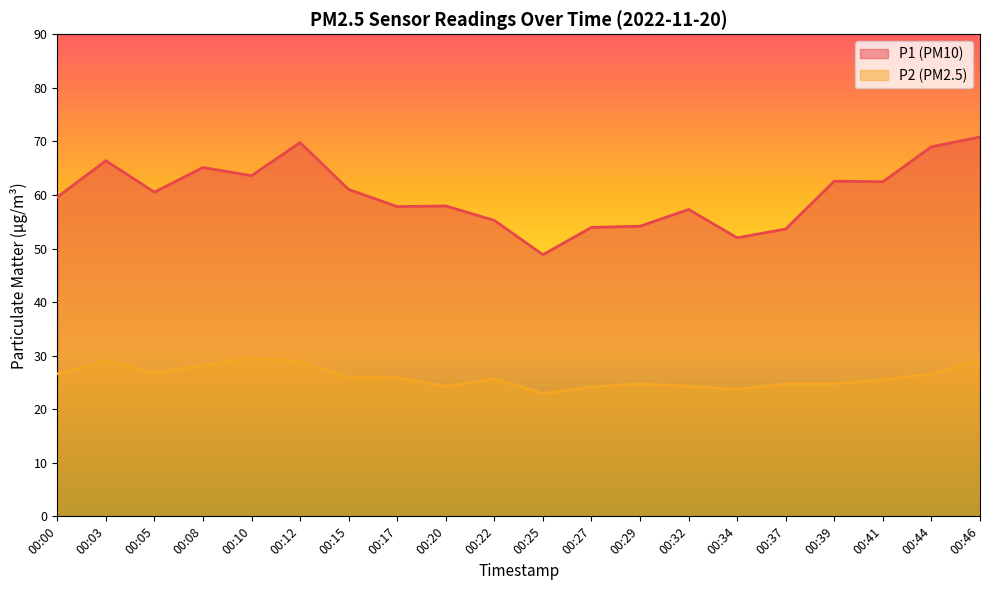

The value of P2 at 00:34 is 15.7. True or false?

False